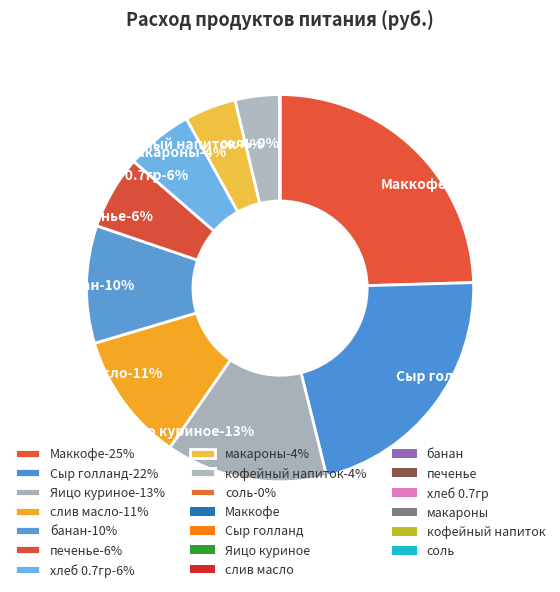

Does Сыр голланд account for over 50% of the chart?

No